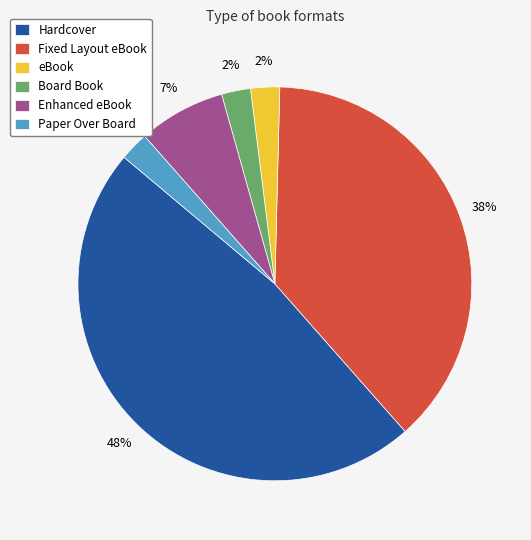

How many slices are in this pie chart?

6